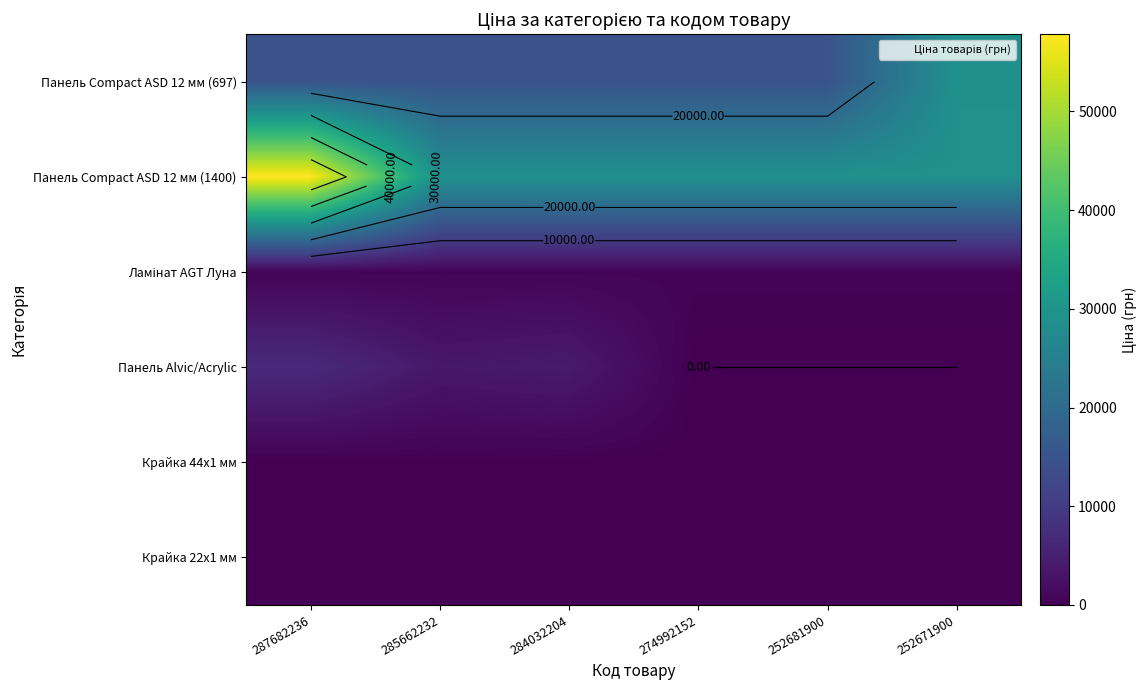

Which series has the largest range (max minus min)?

Панель Compact ASD 12 мм (1400)